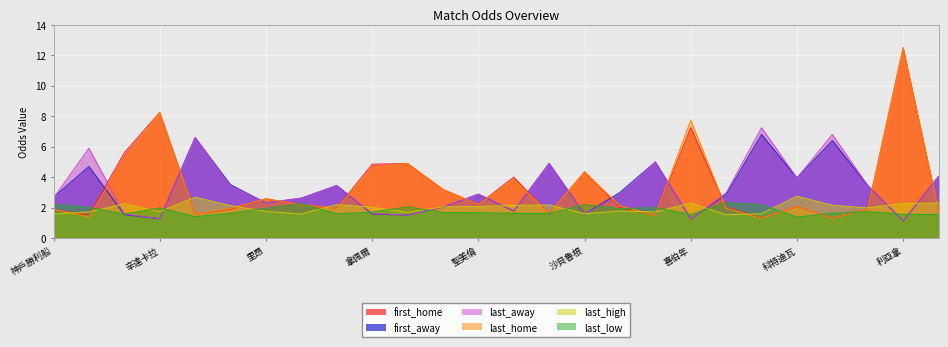

Where is last_away nearest to the value 4?

科特迪瓦